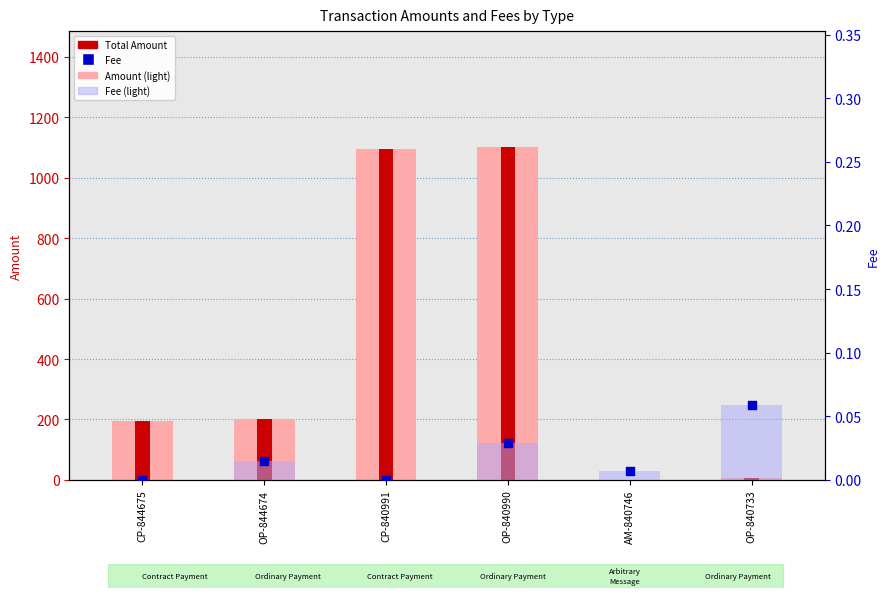

At which category is the sum across all series the highest?

OP-840990